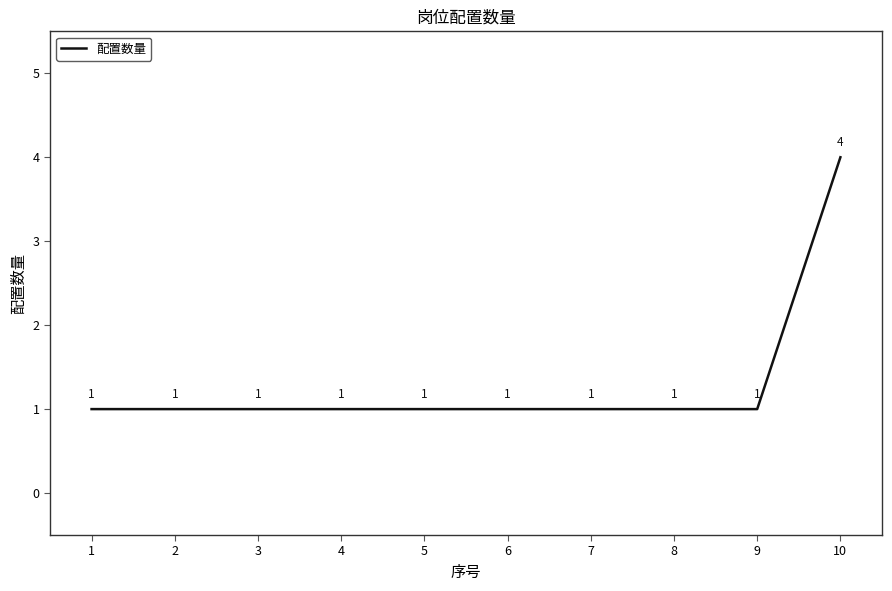

What value does the data have at 8?

1